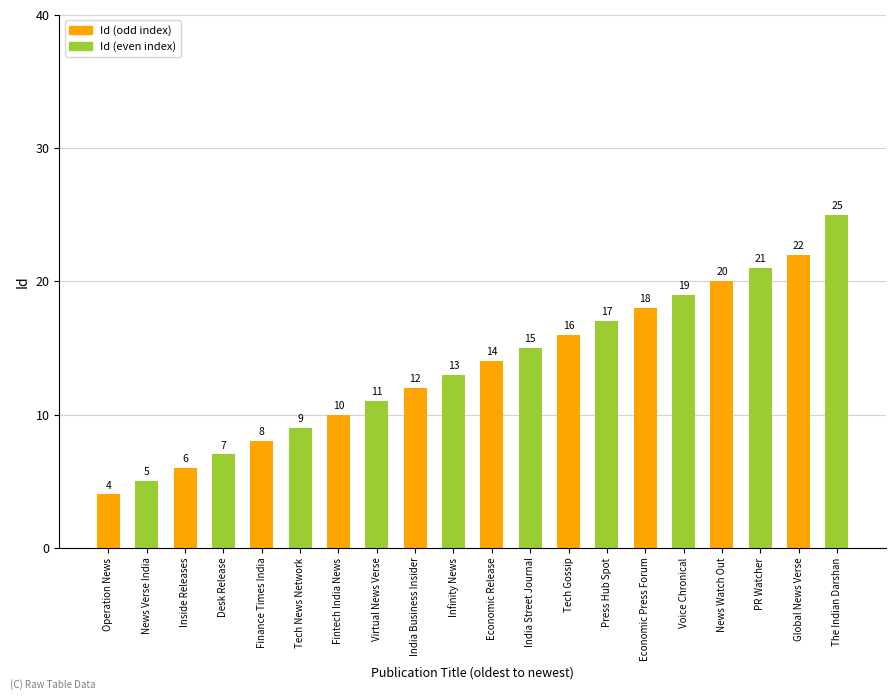

Does the chart contain any negative values?

No